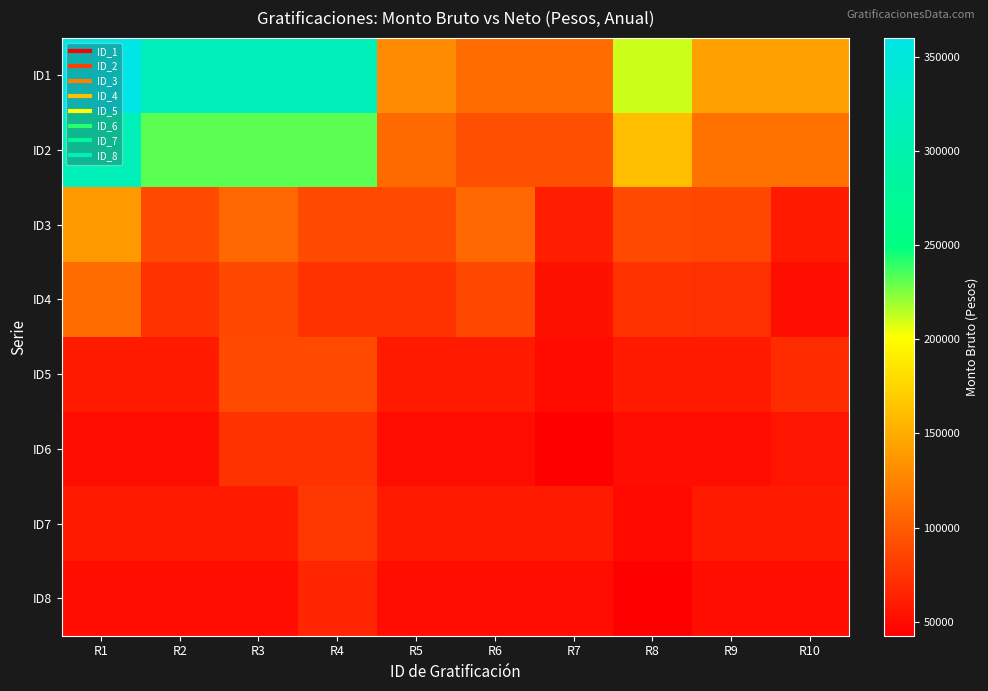

Which has a higher value, R3 or R9?

R3